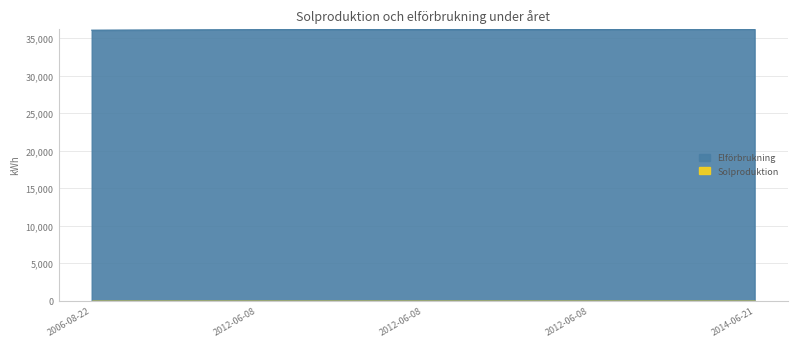

Which label corresponds to the smallest value in the chart?

2006-08-22